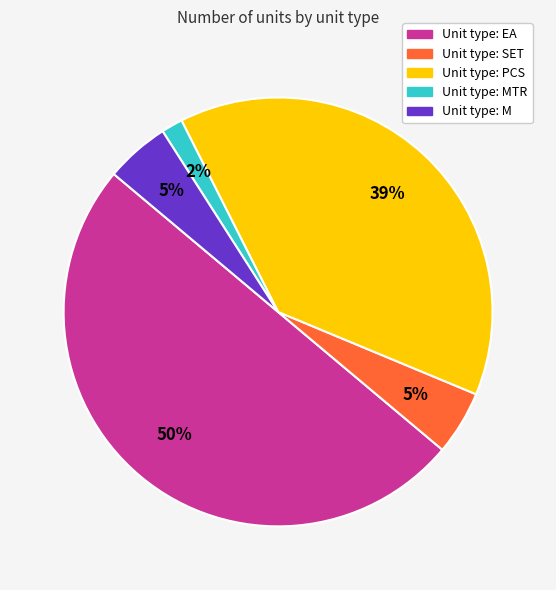

To the nearest percent, what is the average slice percentage?

20%